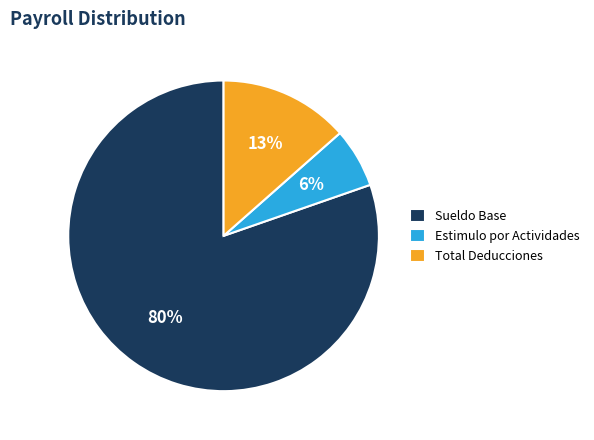

Is the sum of Sueldo Base and Estimulo por Actividades greater than half?

Yes